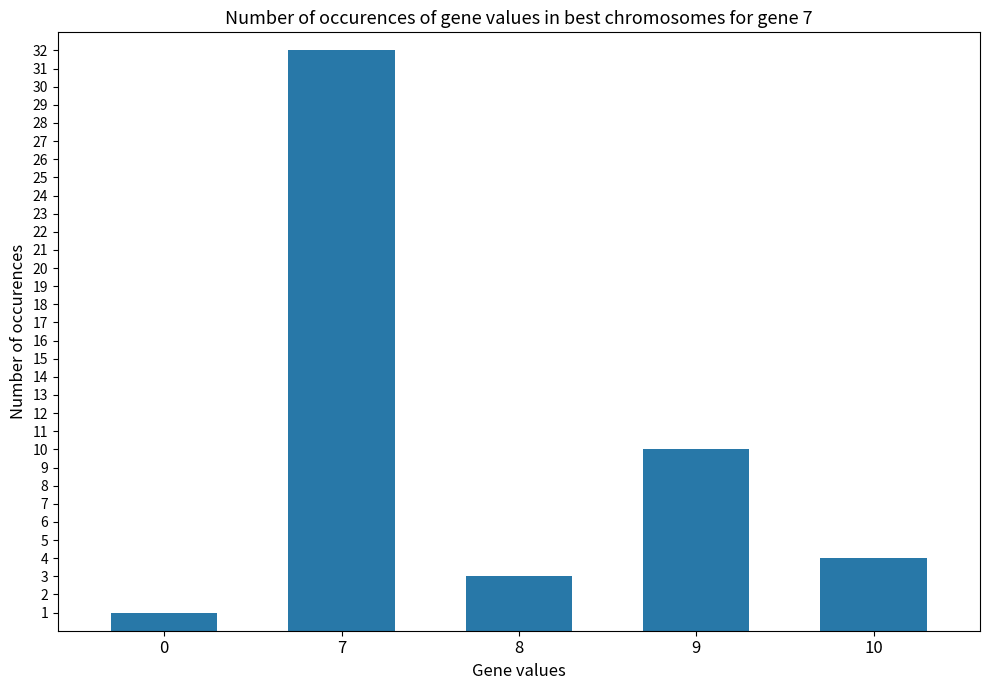

Reading left to right, what are all the values shown in this chart?

1	32	3	10	4